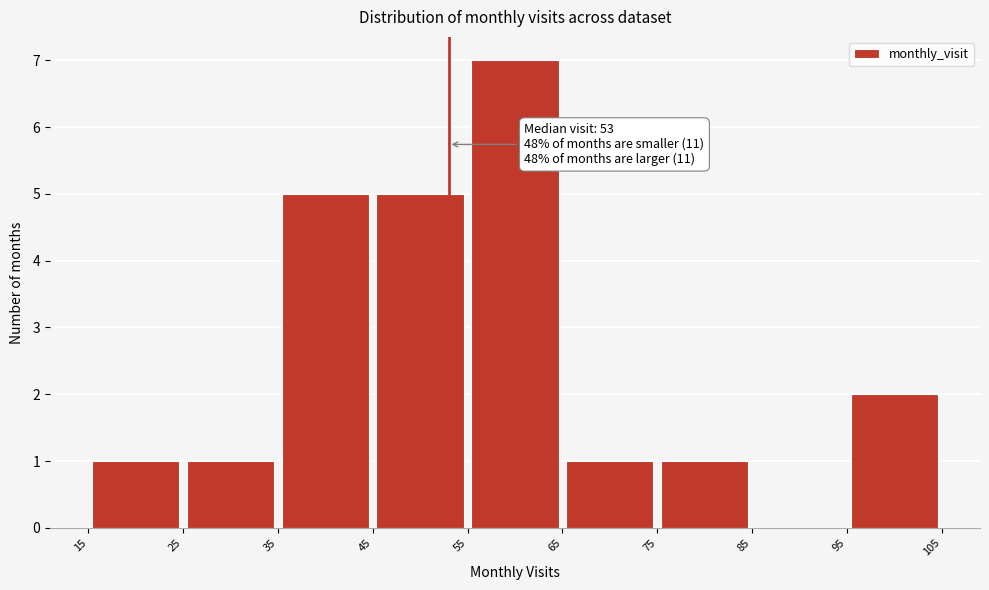

Over which range of the x-axis is the bar tallest?

55 to 65